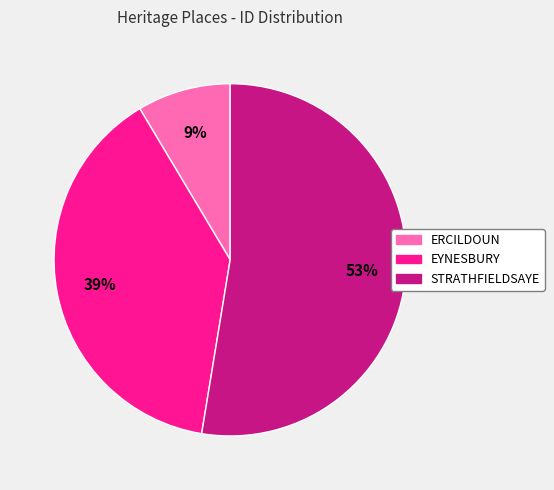

Which category has the biggest portion of the pie?

STRATHFIELDSAYE